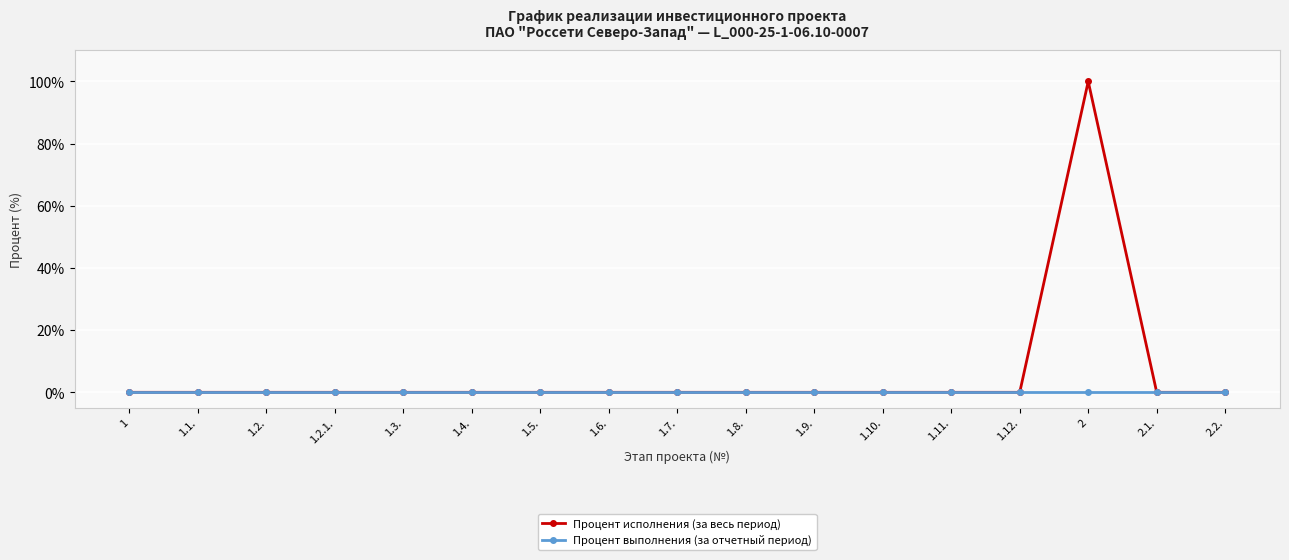

What is the label of the 15th point from the right?

1.2.